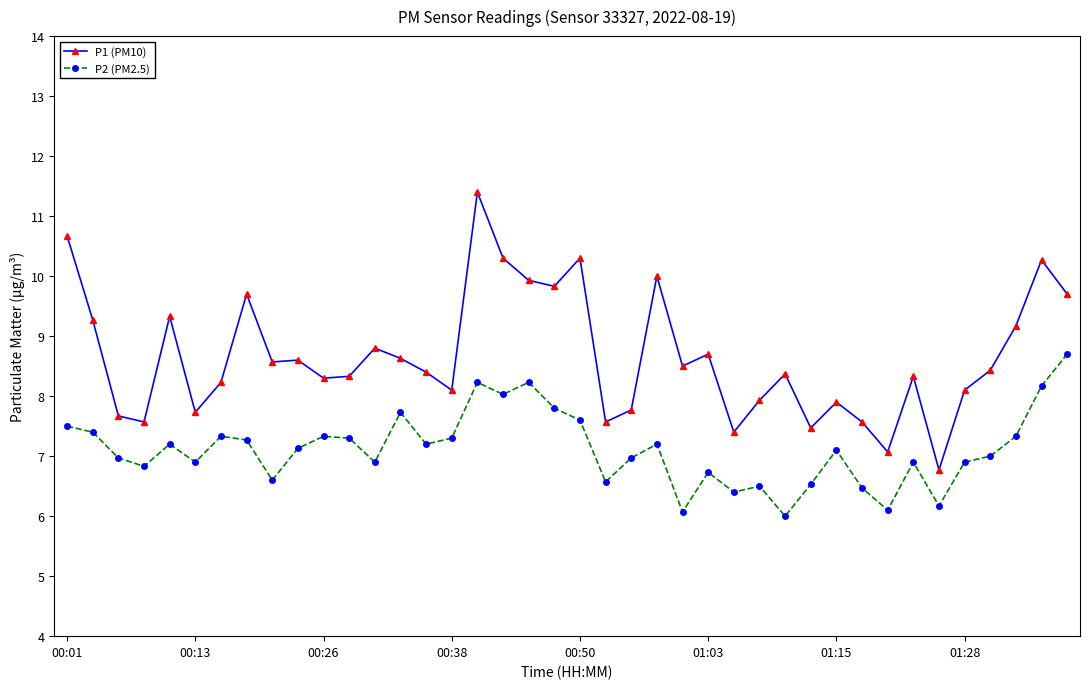

What is the lowest value of the P1 (PM10) series?

6.8